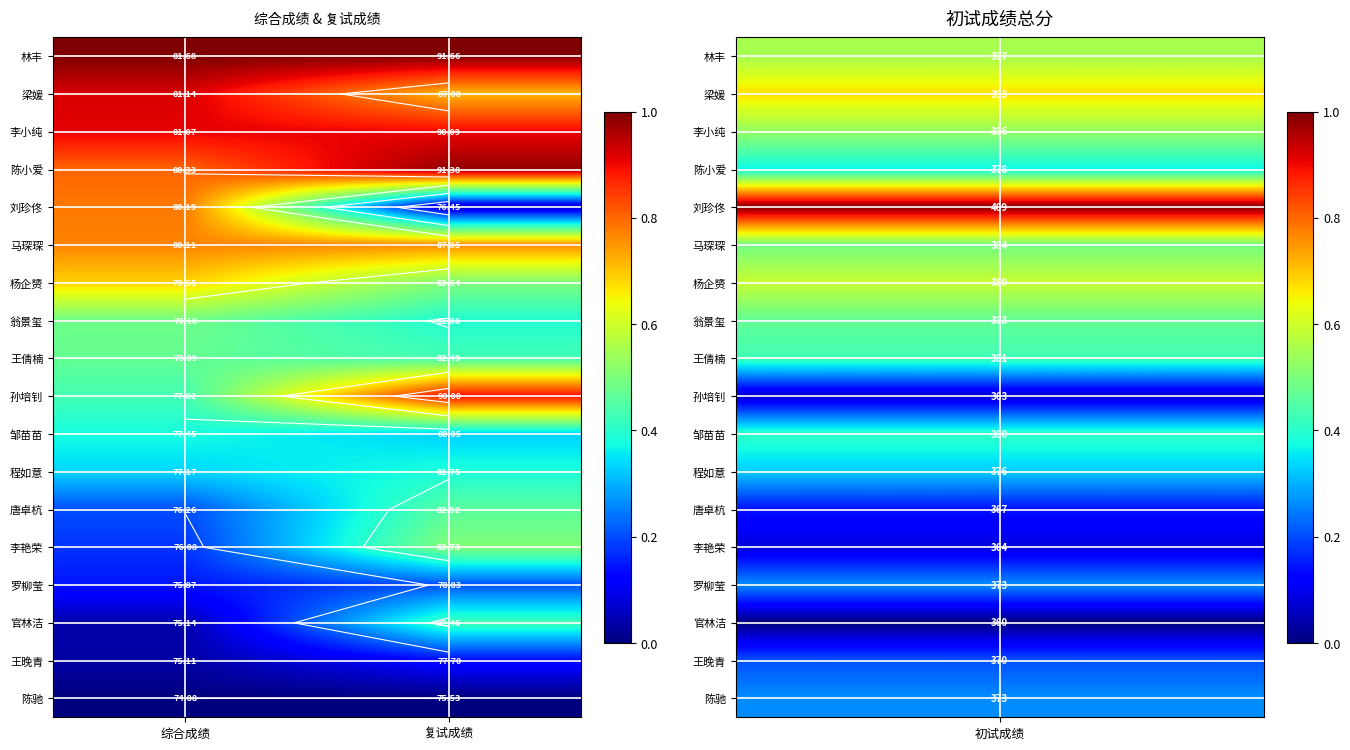

True or false: 唐卓杭 has a value of 0.1 at 复试成绩.

False